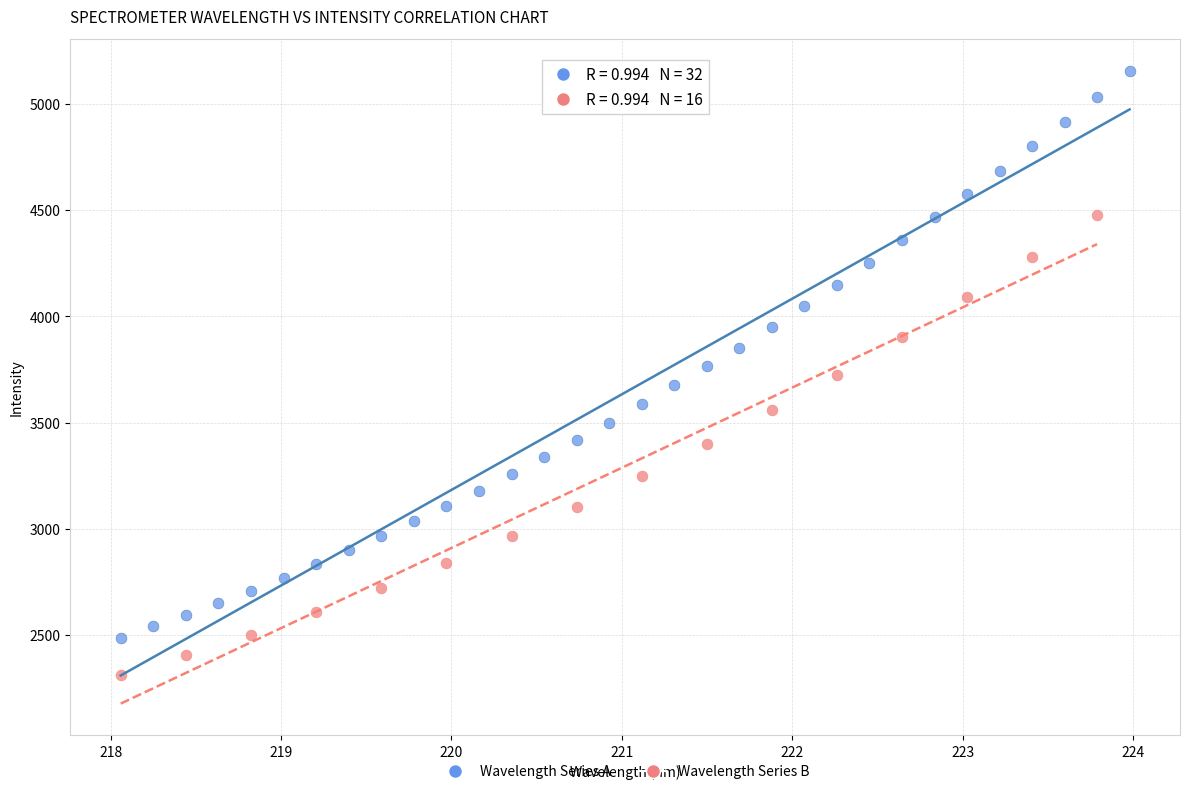

Which series contains the lowest Y value?

Wavelength Series B